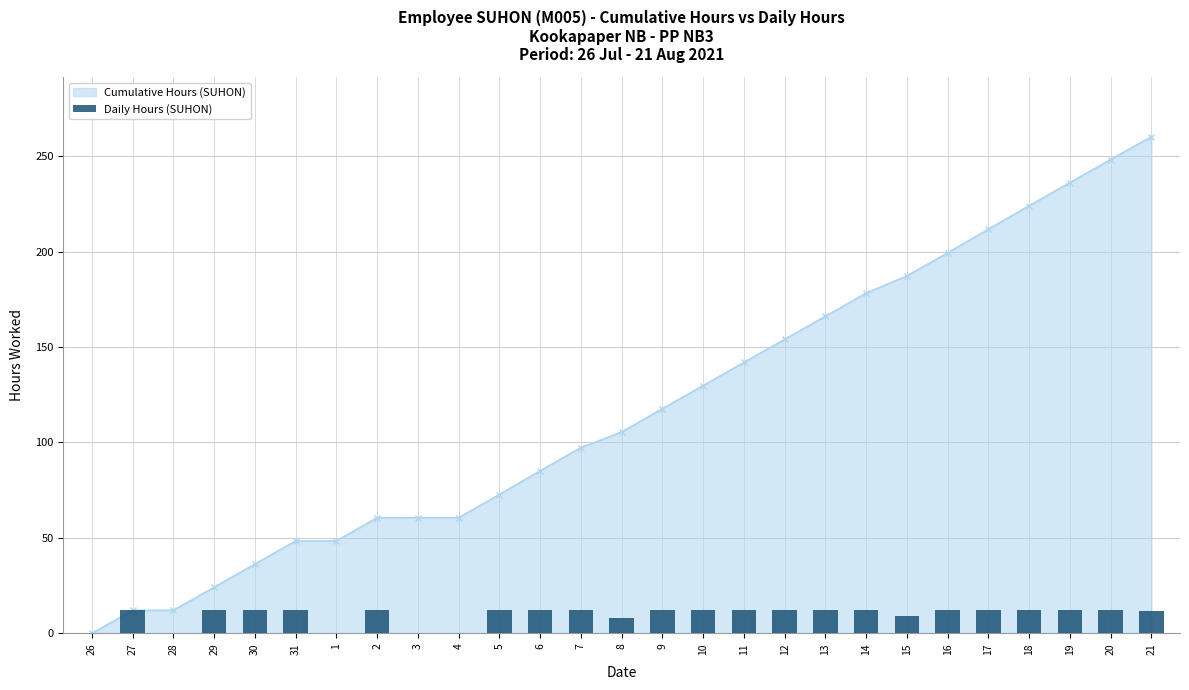

What is the sum of all values?

260.1